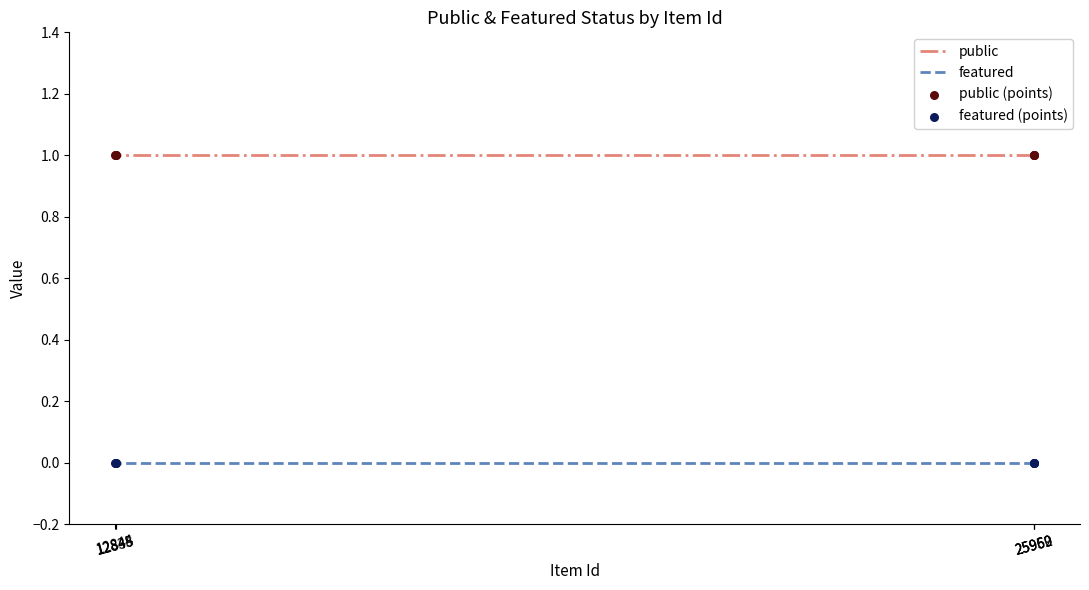

Which series has the largest total across all categories?

public